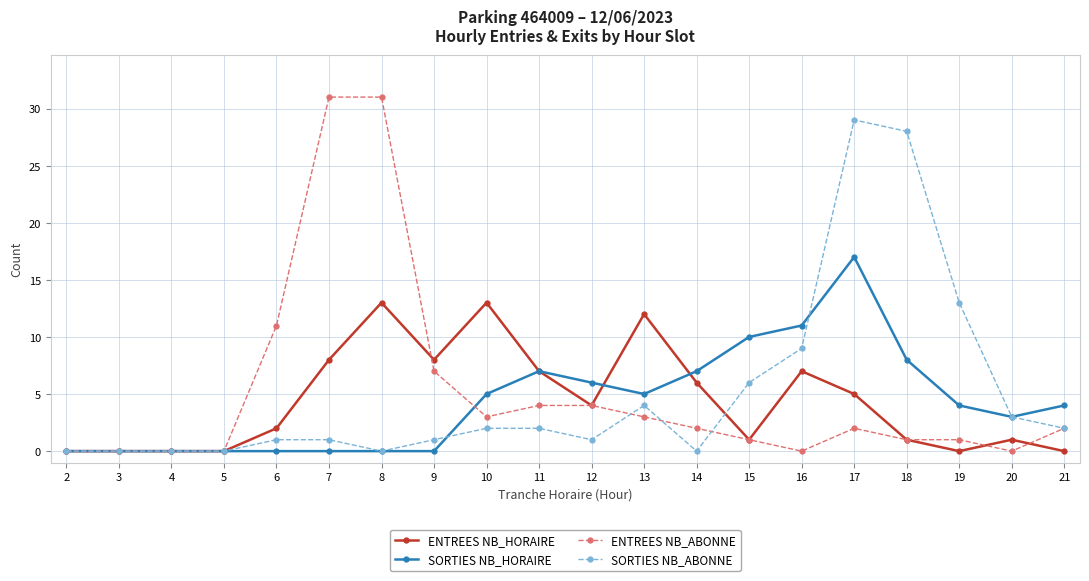

Rank the series at 9 from highest to lowest value.

ENTREES NB_HORAIRE, ENTREES NB_ABONNE, SORTIES NB_ABONNE, SORTIES NB_HORAIRE